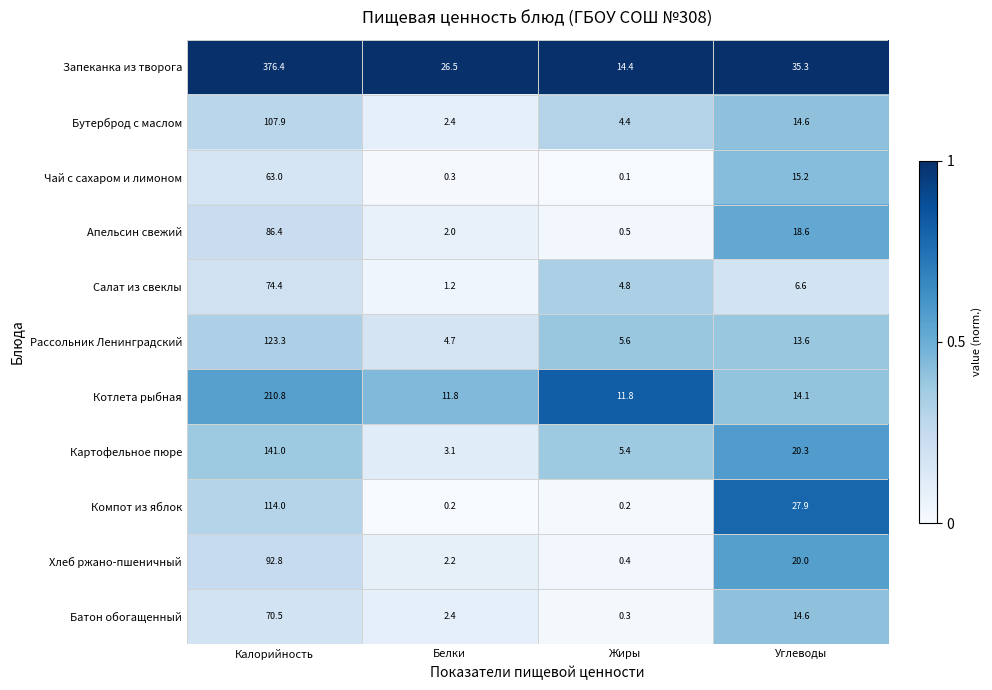

The Бутерброд с маслом series shows 2.4 at Белки. True or false?

True